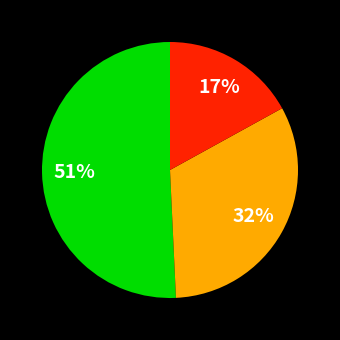

To the nearest percent, what is the average slice percentage?

33%